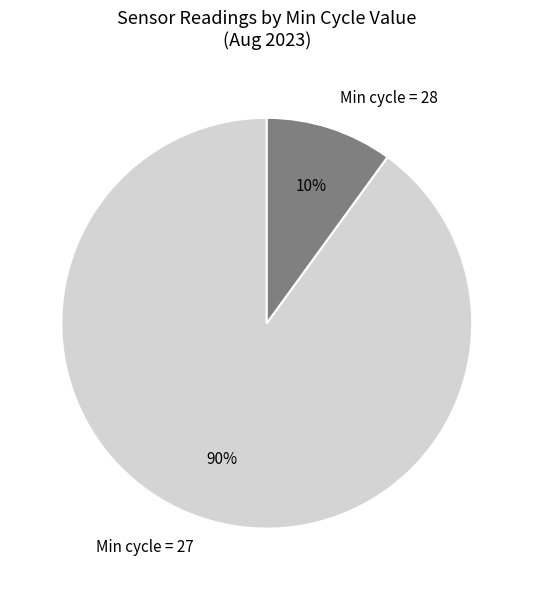

Which has a higher value, Min cycle = 28 or Min cycle = 27?

Min cycle = 27